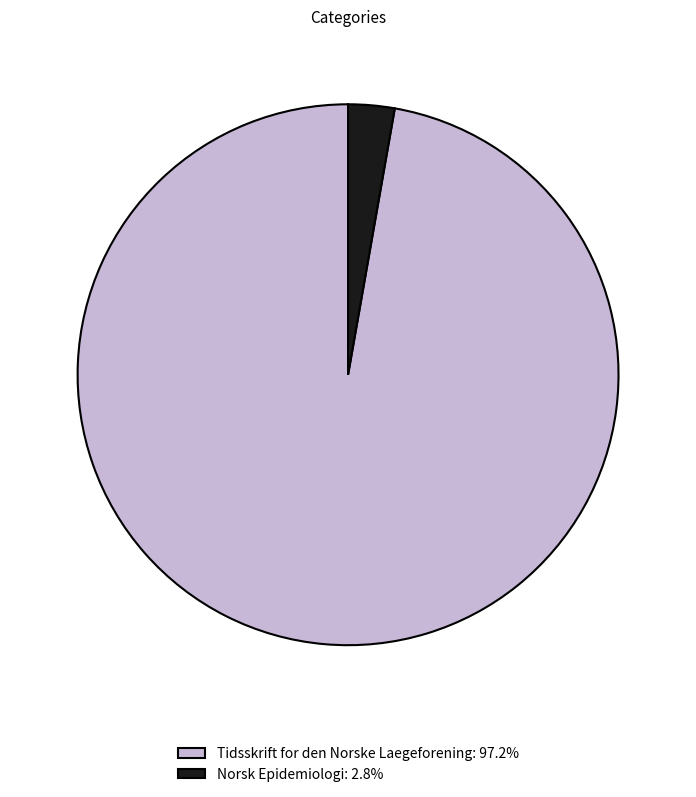

Count the number of slices in the pie.

2